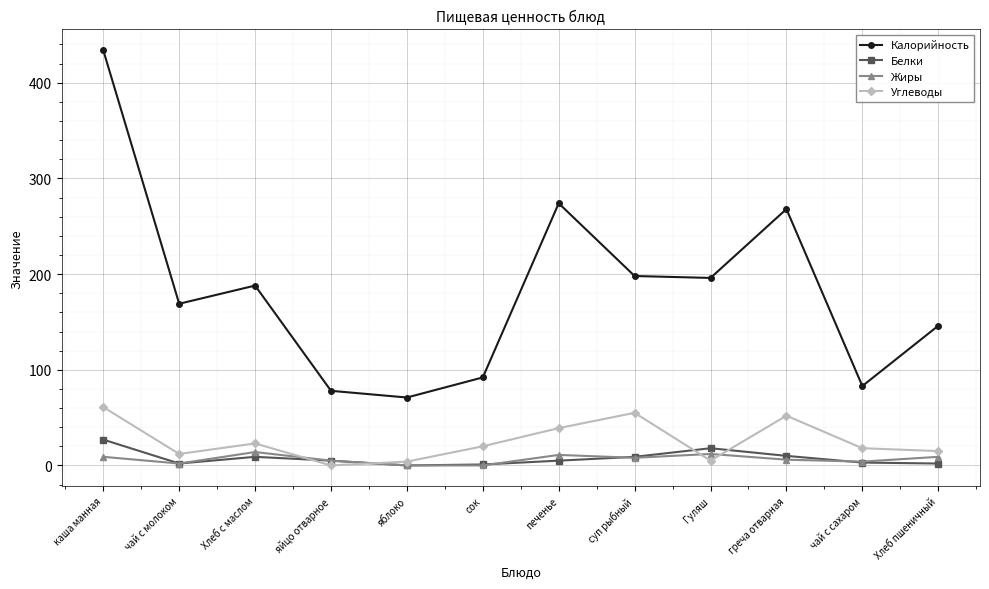

What position from the right is суп рыбный?

5